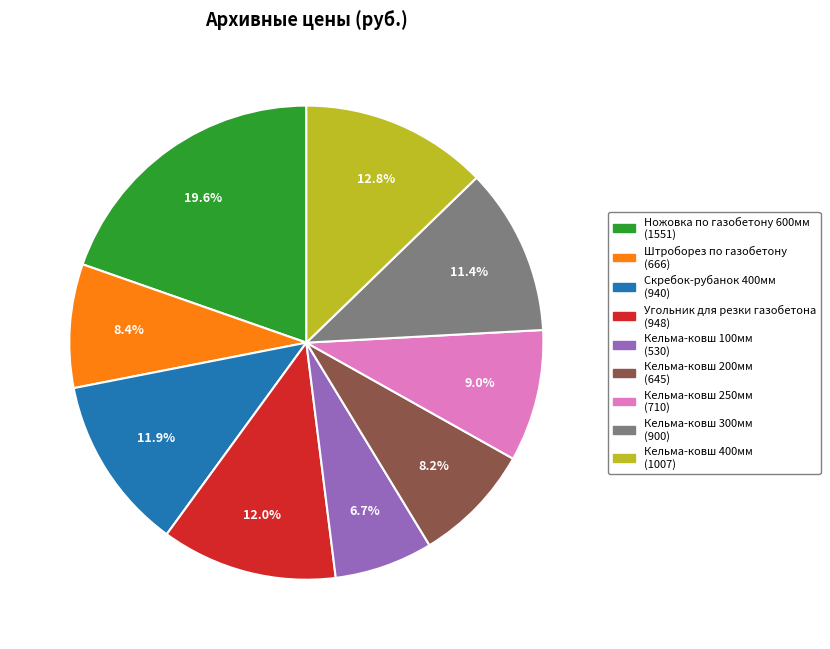

To the nearest percent, what portion does Ножовка по газобетону 600мм represent?

20%